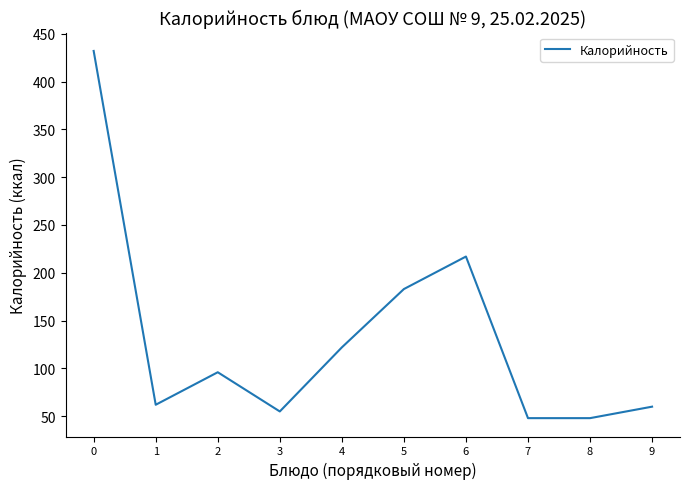

What is the smallest value displayed?

48